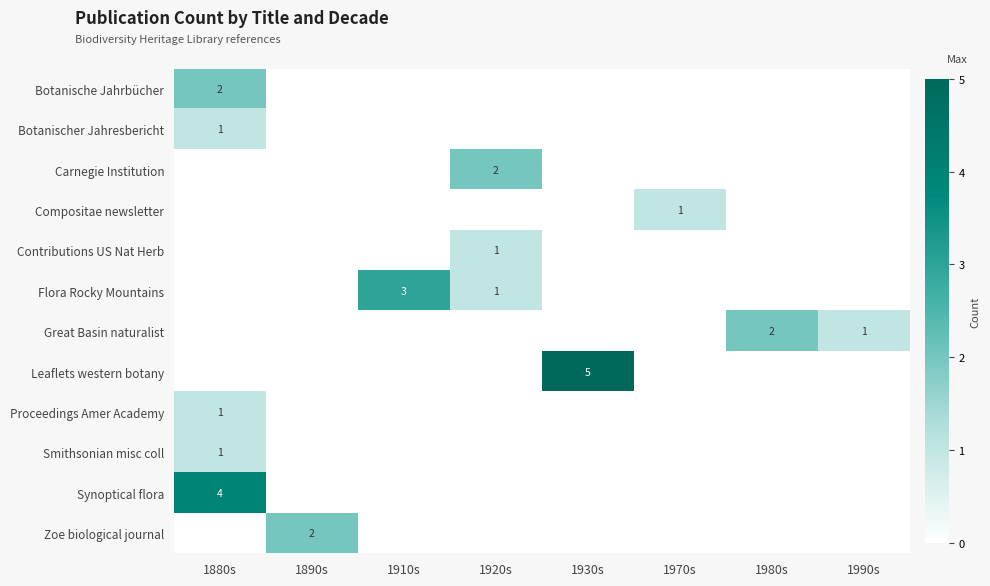

The value of Synoptical flora at 1880s is 2. True or false?

False